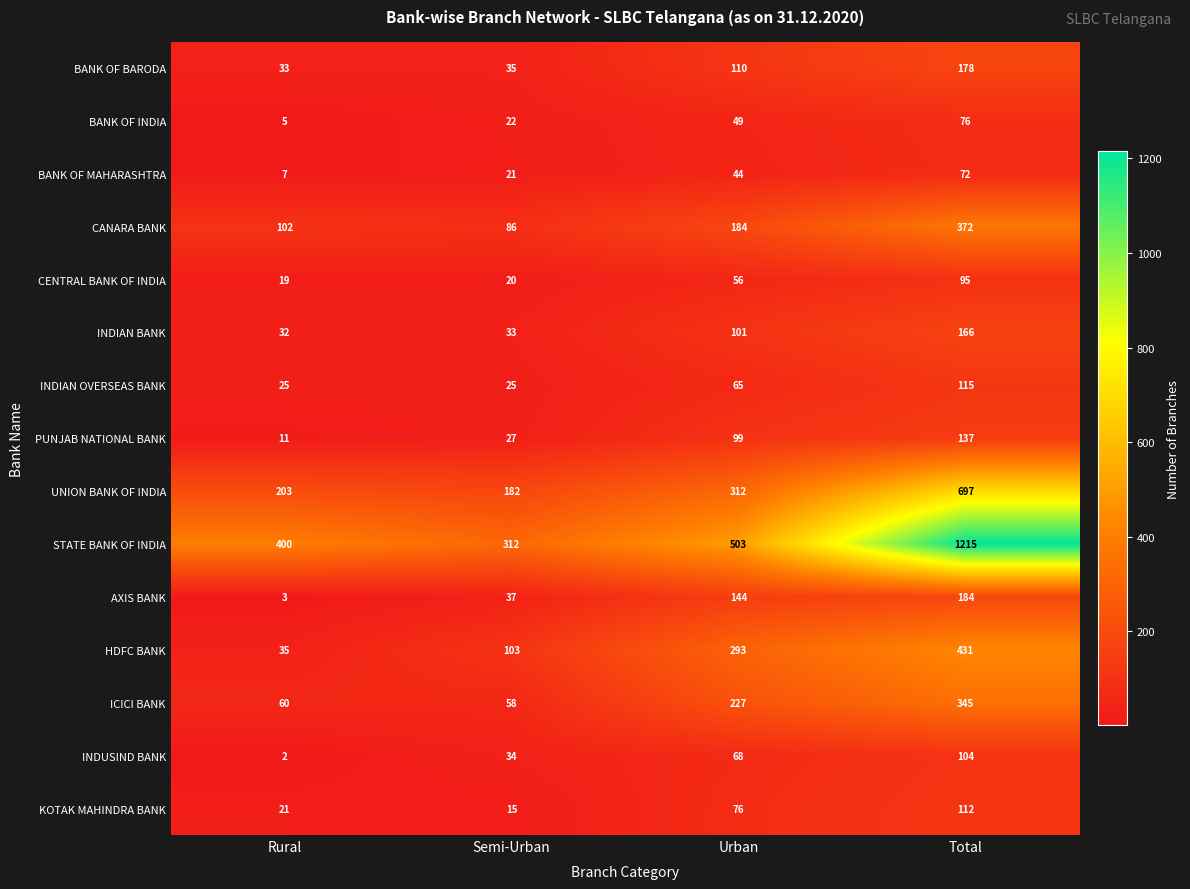

Which series changed the most between Rural and Urban?

HDFC BANK